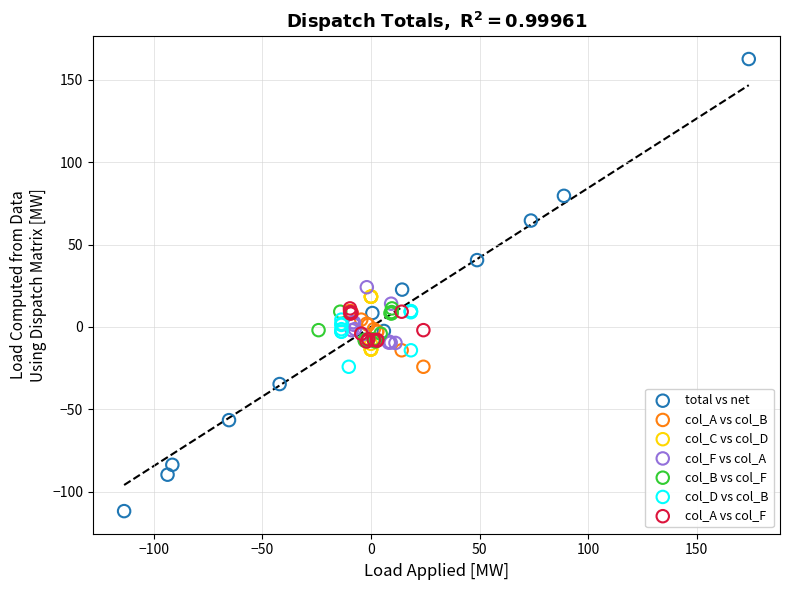

Which series has the largest Y range (max minus min)?

total vs net